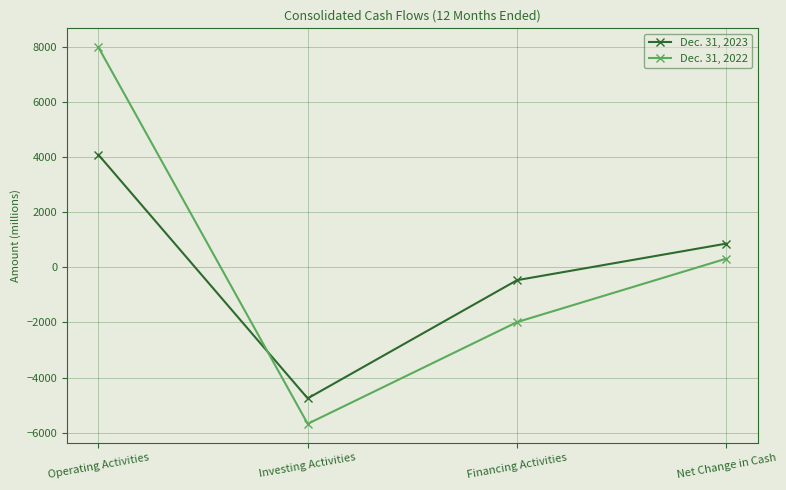

Which series has the largest range (max minus min)?

Dec. 31, 2022